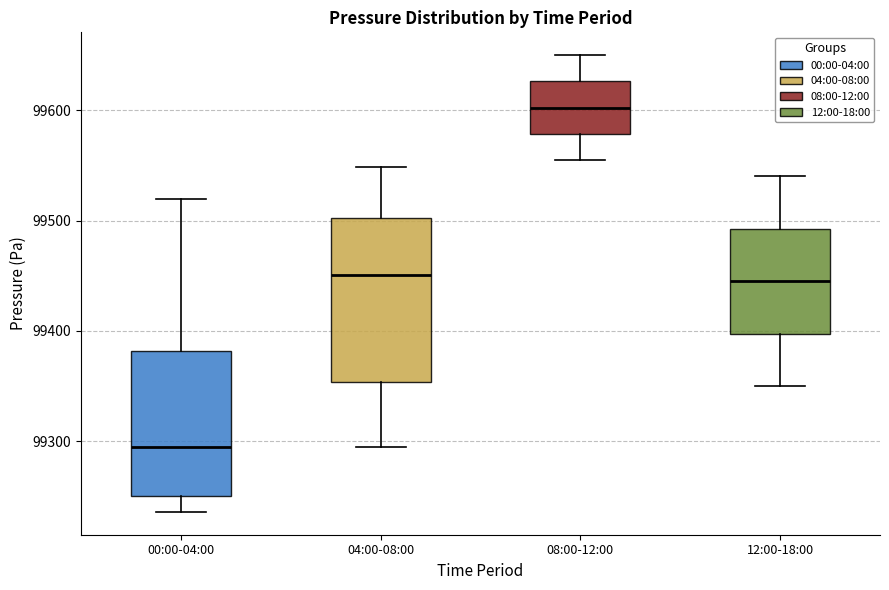

Reading left to right, read every box against the y-axis: the position of its median line, the range the box covers, and the ends of its whiskers. The values are not printed on the chart, so give them approximately, as read against the axis.

00:00-04:00: median 99300, box 99250 to 99380, whiskers 99240 to 99520
04:00-08:00: median 99450, box 99350 to 99500, whiskers 99290 to 99550
08:00-12:00: median 99600, box 99580 to 99630, whiskers 99560 to 99650
12:00-18:00: median 99450, box 99400 to 99490, whiskers 99350 to 99540